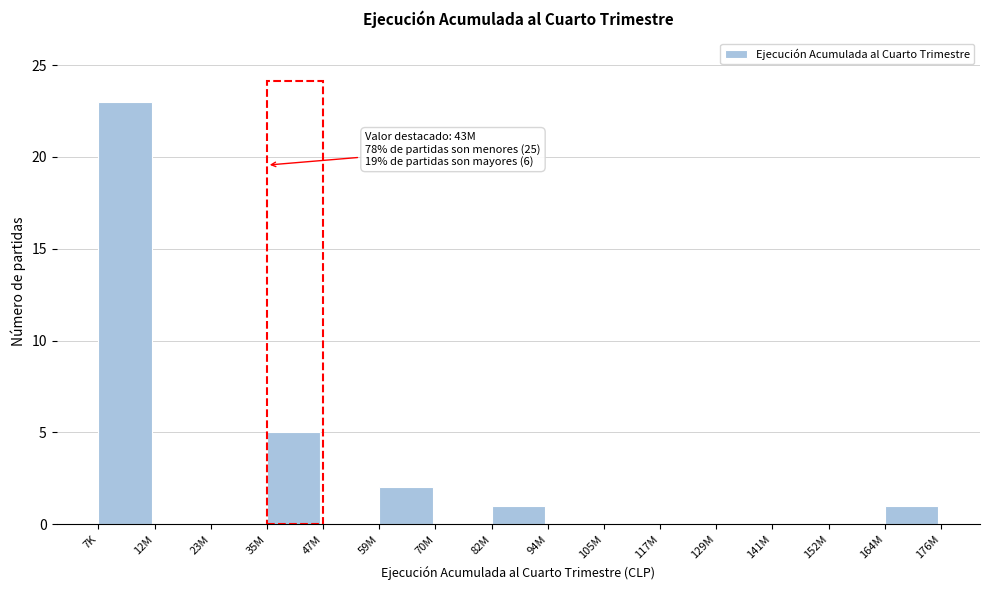

Reading right to left, transcribe all the data shown in this chart.

164M=1	152M=0	141M=0	129M=0	117M=0	105M=0	94M=0	82M=1	70M=0	59M=2	47M=0	35M=5	23M=0	12M=0	7K=23